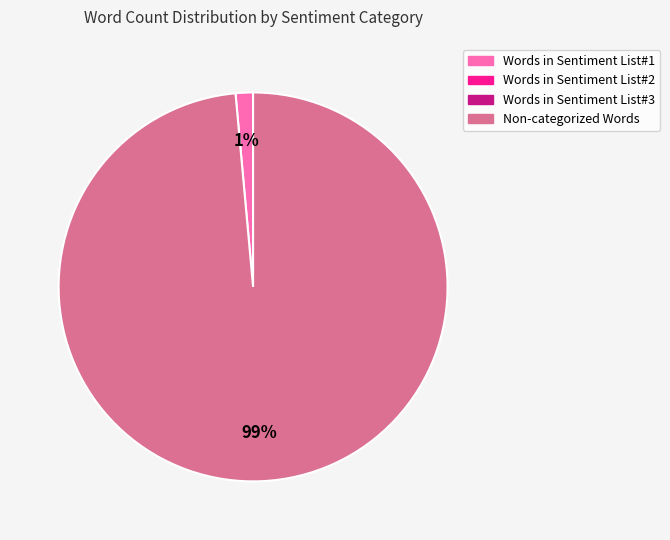

How many segments does this pie chart have?

2